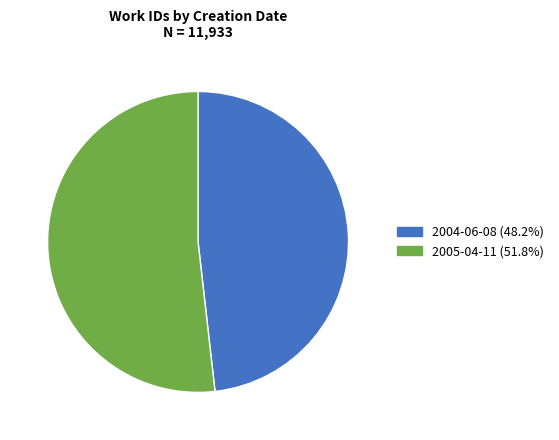

Rank the categories by value from highest to lowest.

2005-04-11, 2004-06-08